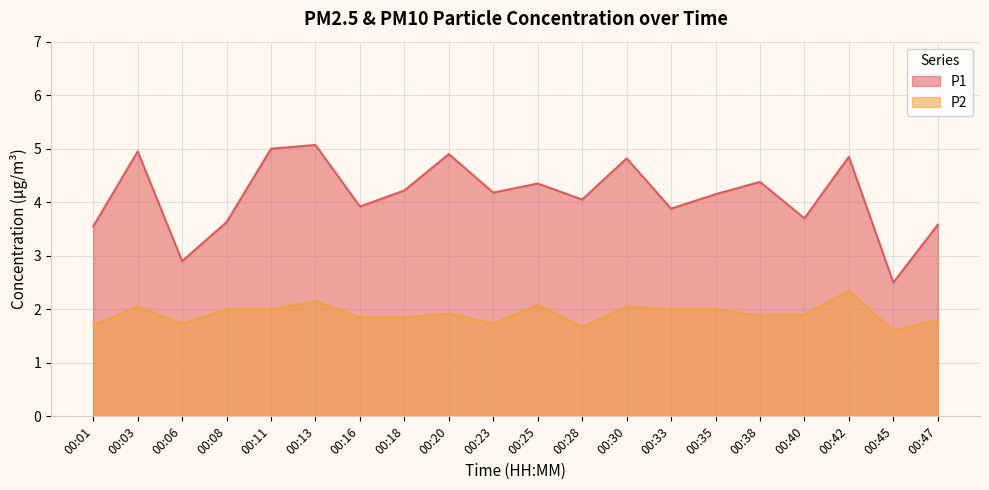

The value of P2 at 00:01 is 1.7. True or false?

True